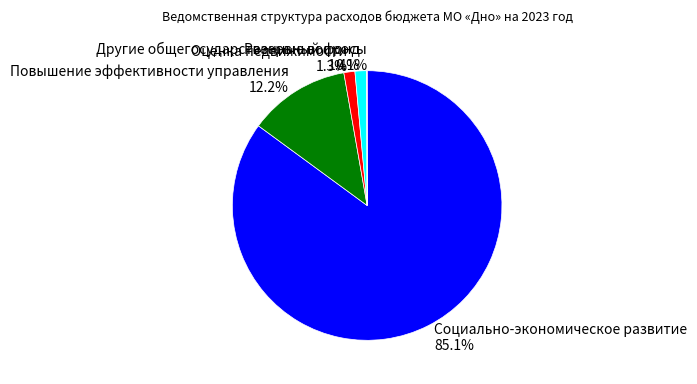

Does Повышение эффективности управления account for over 50% of the chart?

No